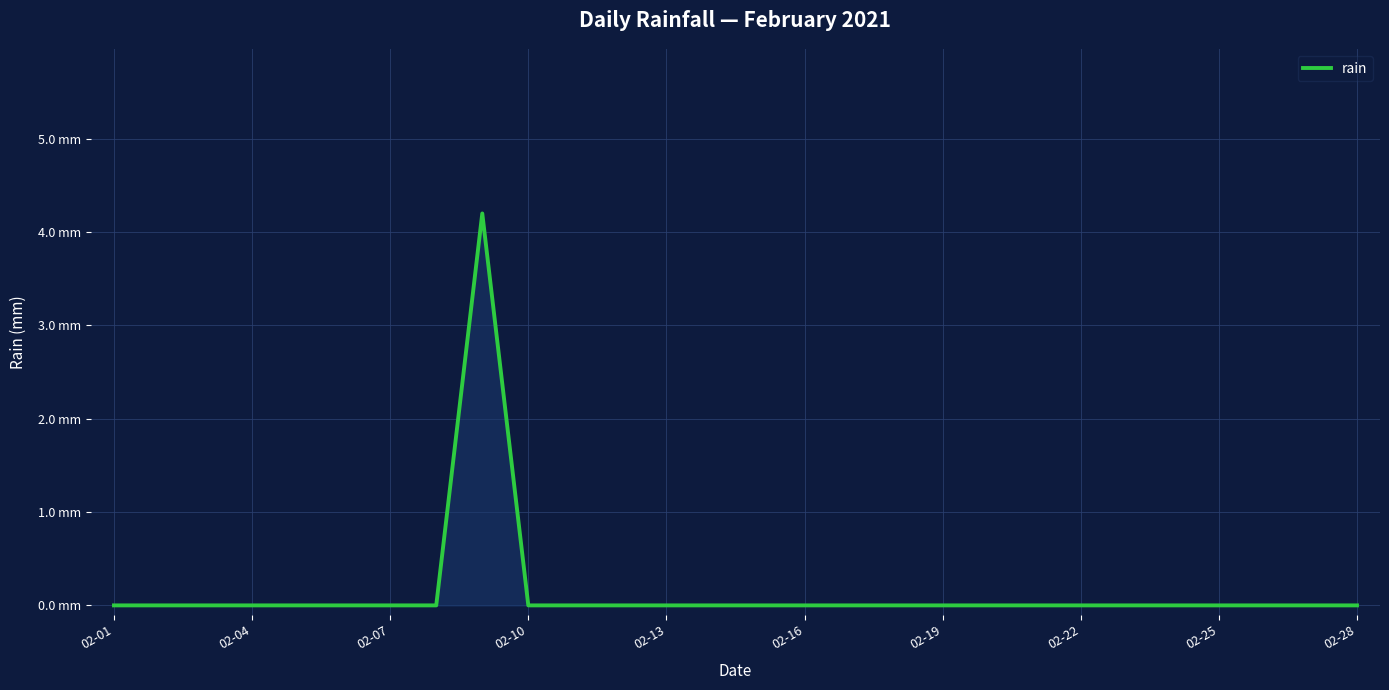

Does the chart have visible grid lines?

Yes